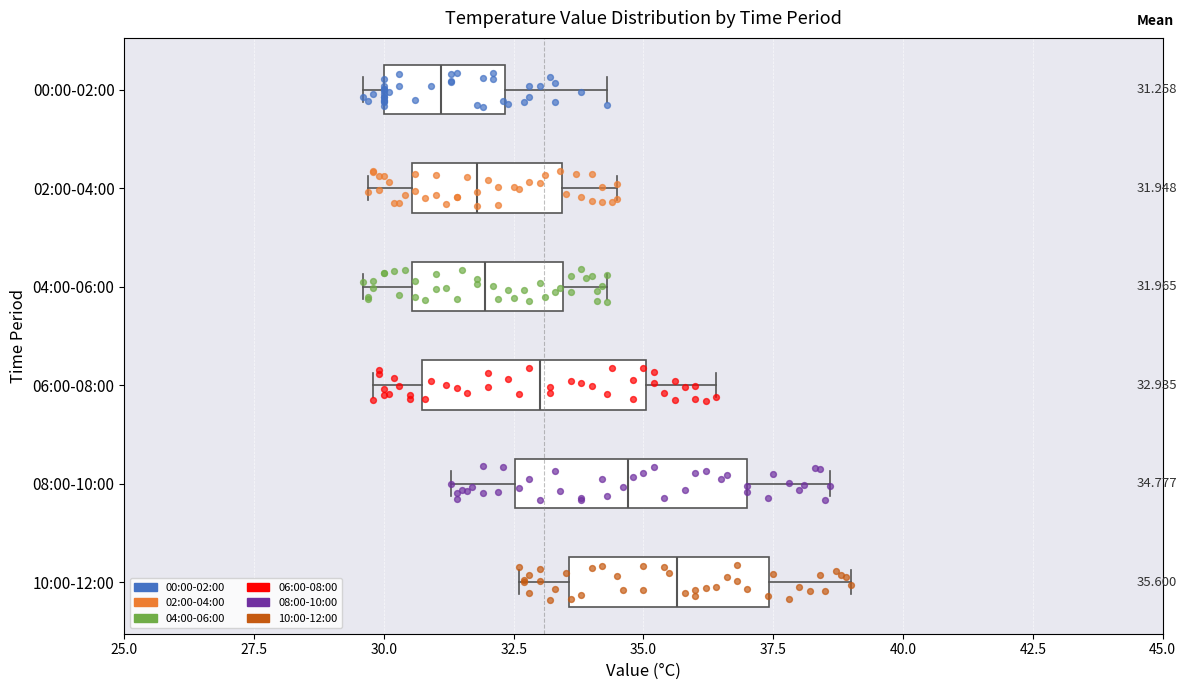

Which box has the furthest to the left median line?

00:00-02:00